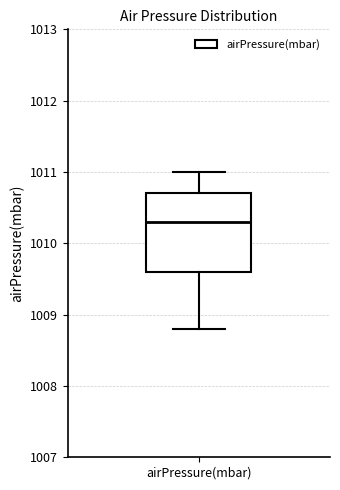

Read this box plot against the y-axis: the position of the median line, the range covered by the box, and the ends of both whiskers. The values are not printed on the chart, so give them approximately, as read against the axis.

median 1010.3, box 1009.6 to 1010.7, whiskers 1008.8 to 1011.0